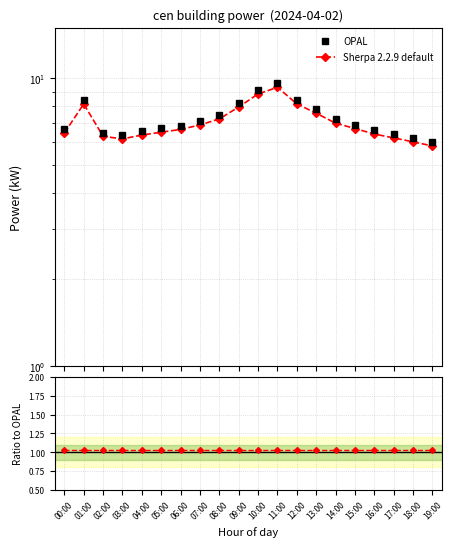

At which label is Sherpa 2.2.9 default closest to 7?

14:00